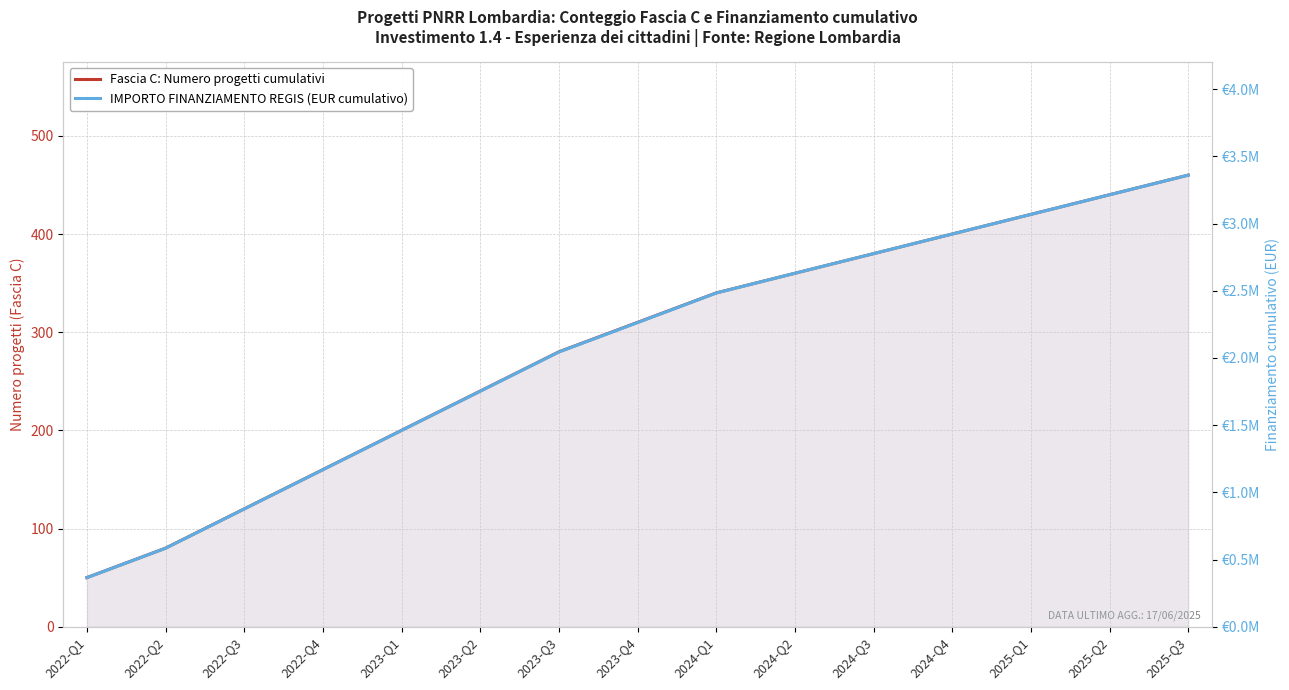

Reading left to right, transcribe all the data shown in this chart.

Fascia C: Numero progetti cumulativi: 50	80	120	160	200	240	280	310	340	360	380	400	420	440	460
IMPORTO FINANZIAMENTO REGIS (EUR cumulativo): 365050	584080	876120	1168160	1460200	1752240	2044280	2263310	2483340	2630360	2776380	2922400	3068420	3214440	3360460